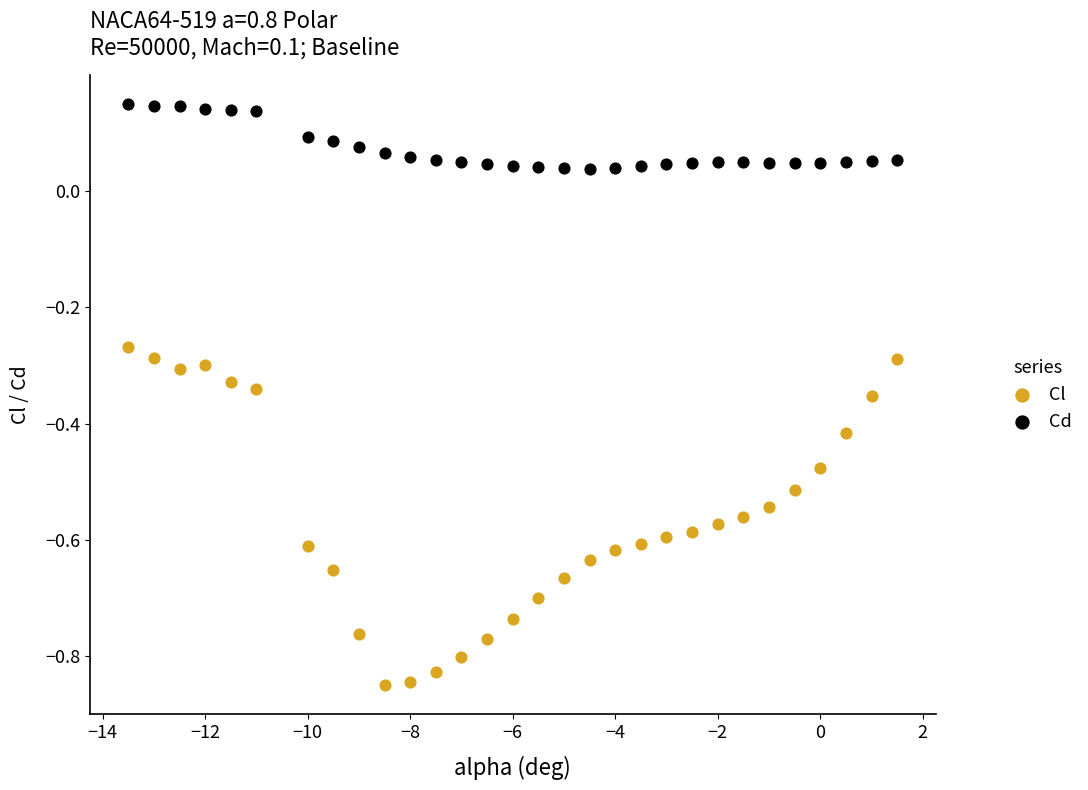

Which series contains the highest Y value?

Cd